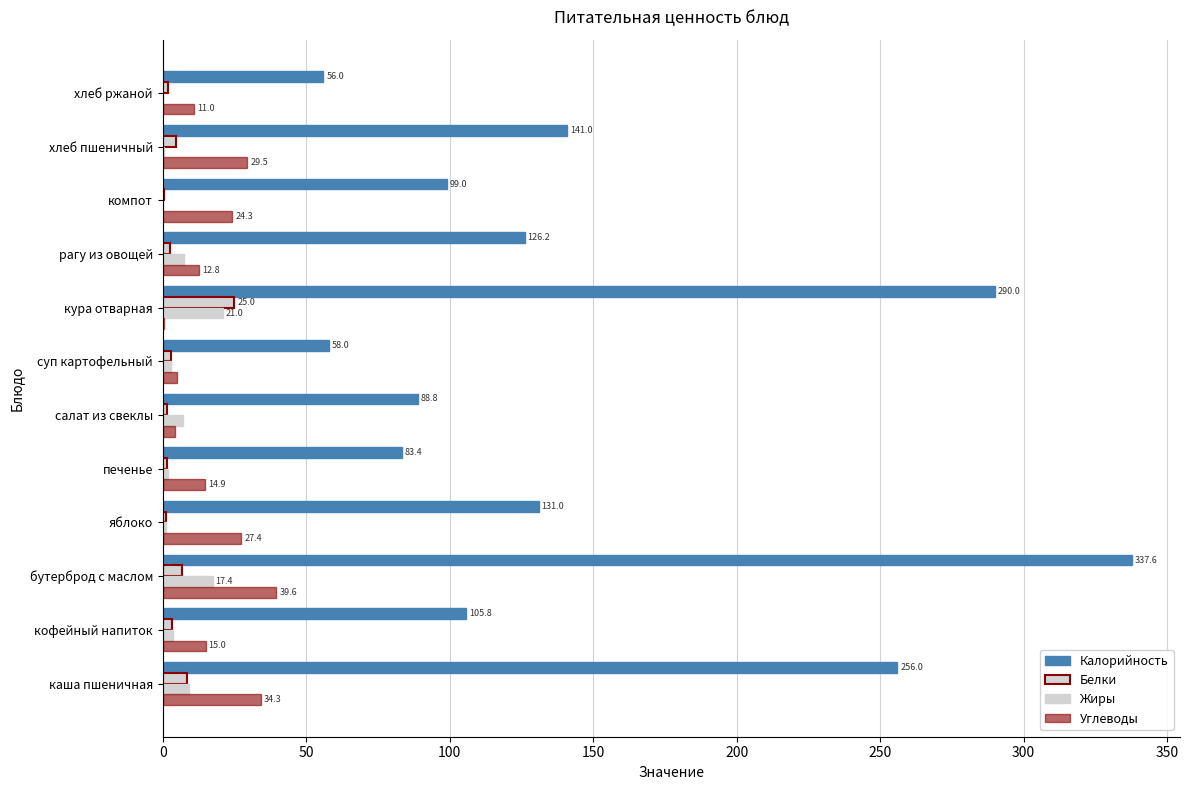

Which series has the widest spread of values?

Калорийность